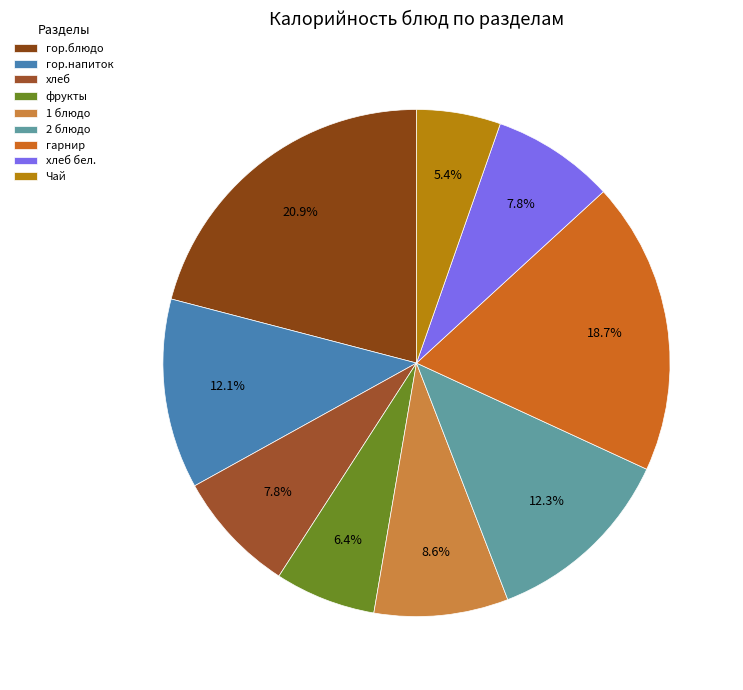

Does any single category account for the majority?

No